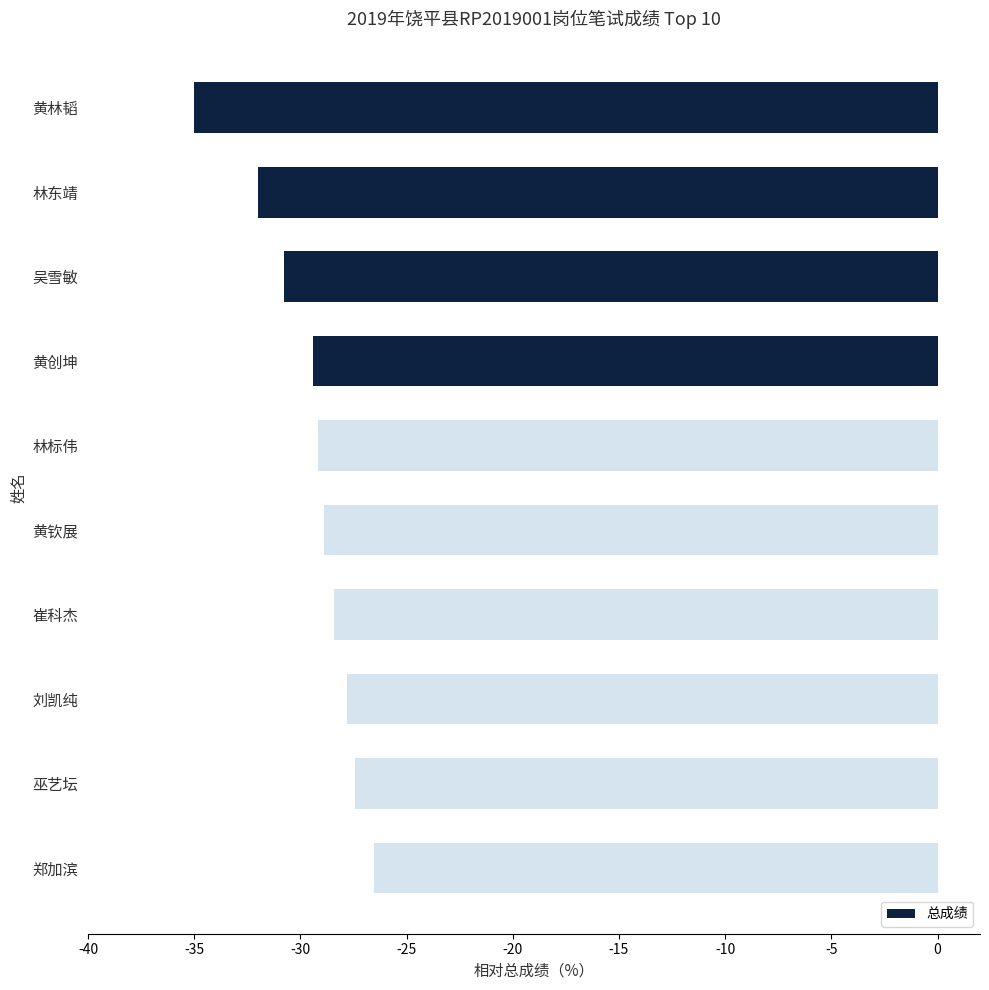

The value at 林标伟 is -29.2. True or false?

True